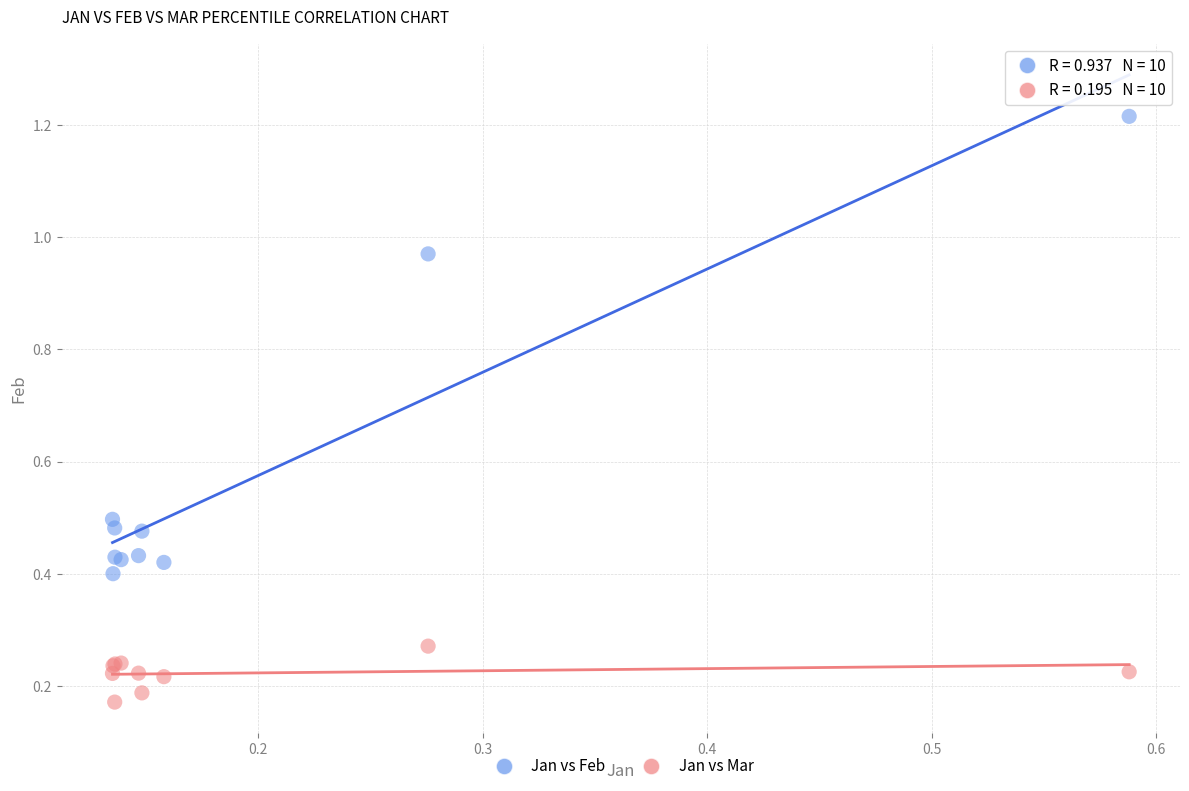

What are all the series names shown in the legend?

Jan vs Feb, Jan vs Mar